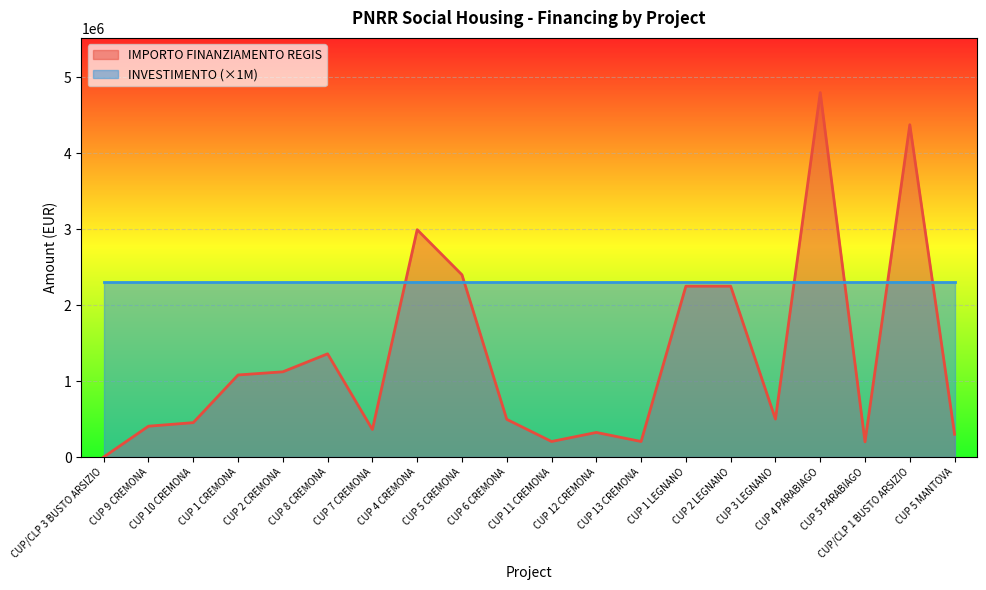

At which label does the data first exceed 500000?

CUP 1 CREMONA